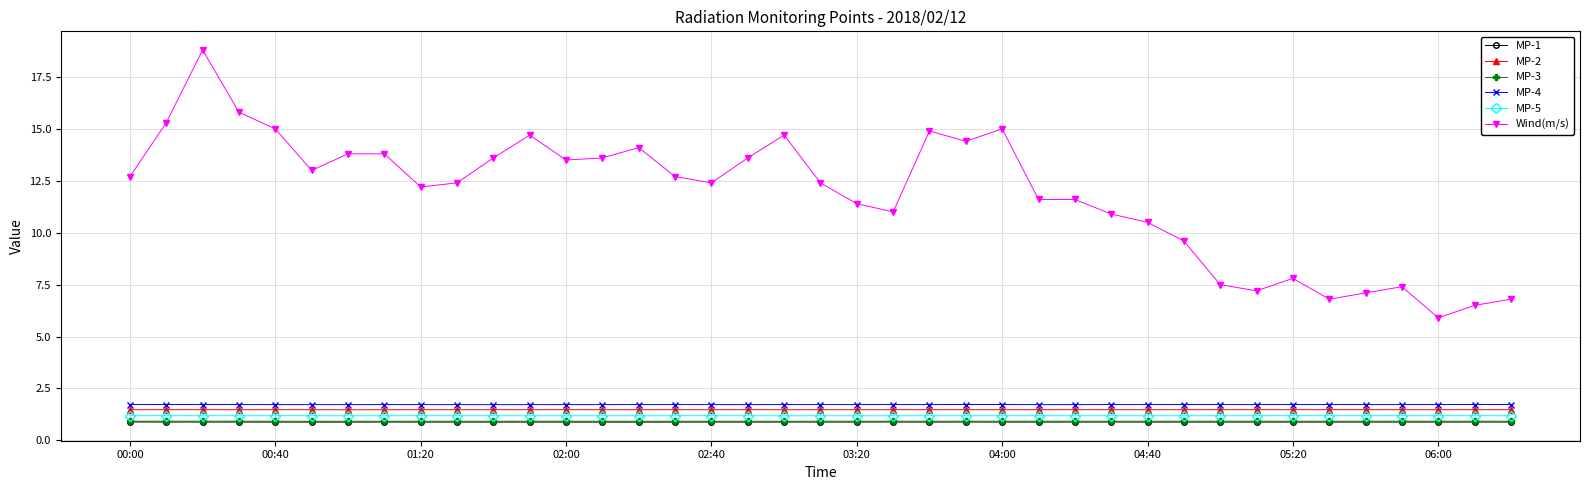

Reading right to left, transcribe all the data shown in this chart.

MP-1: 0.9	0.9	0.9	0.9	0.9	0.9	0.9	0.9	0.9	0.9	0.9	0.9	0.9	0.9	0.9	0.9	0.9	0.9	0.9	0.9	0.9	0.9	0.9	0.9	0.9	0.9	0.9	0.9	0.9	0.9	0.9	0.9	0.9	0.9	0.9	0.9	0.9	0.9	0.9
MP-2: 1.5	1.5	1.5	1.5	1.5	1.5	1.5	1.5	1.5	1.5	1.5	1.5	1.5	1.5	1.5	1.5	1.5	1.5	1.5	1.5	1.5	1.5	1.5	1.5	1.5	1.5	1.5	1.5	1.5	1.5	1.5	1.5	1.5	1.5	1.5	1.5	1.5	1.5	1.5
MP-3: 0.9	0.9	0.9	0.9	0.9	0.9	0.9	0.9	0.9	0.9	0.9	0.9	0.9	0.9	0.9	0.9	0.9	0.9	0.9	0.9	0.9	0.9	0.9	0.9	0.9	0.9	0.9	0.9	0.9	0.9	0.9	0.9	0.9	0.9	0.9	0.9	0.9	0.9	0.9
MP-4: 1.7	1.7	1.7	1.7	1.7	1.7	1.7	1.7	1.7	1.7	1.7	1.7	1.7	1.7	1.7	1.7	1.7	1.7	1.7	1.7	1.7	1.7	1.7	1.7	1.7	1.7	1.7	1.7	1.7	1.7	1.7	1.7	1.7	1.7	1.7	1.7	1.7	1.7	1.7
MP-5: 1.2	1.2	1.2	1.2	1.2	1.2	1.2	1.2	1.2	1.2	1.2	1.2	1.2	1.2	1.2	1.2	1.2	1.2	1.2	1.2	1.2	1.2	1.2	1.2	1.2	1.2	1.2	1.2	1.2	1.2	1.2	1.2	1.2	1.2	1.2	1.2	1.2	1.2	1.2
Wind(m/s): 6.8	6.5	5.9	7.4	7.1	6.8	7.8	7.2	7.5	9.6	10.5	10.9	11.6	11.6	15.0	14.4	14.9	11.0	11.4	12.4	14.7	13.6	12.4	12.7	14.1	13.6	13.5	14.7	13.6	12.4	12.2	13.8	13.8	13.0	15.0	15.8	18.8	15.3	12.7